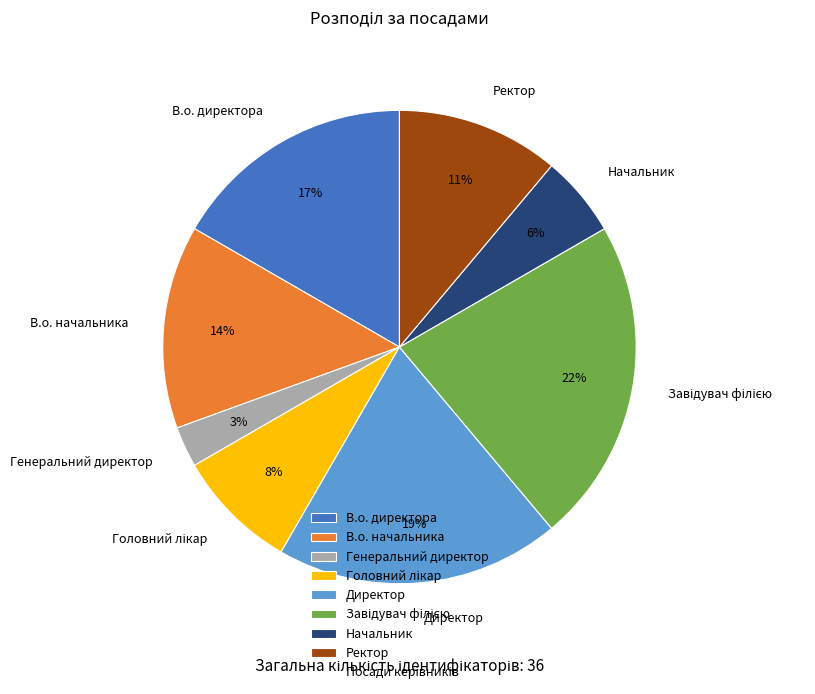

Is there a majority slice in this chart?

No